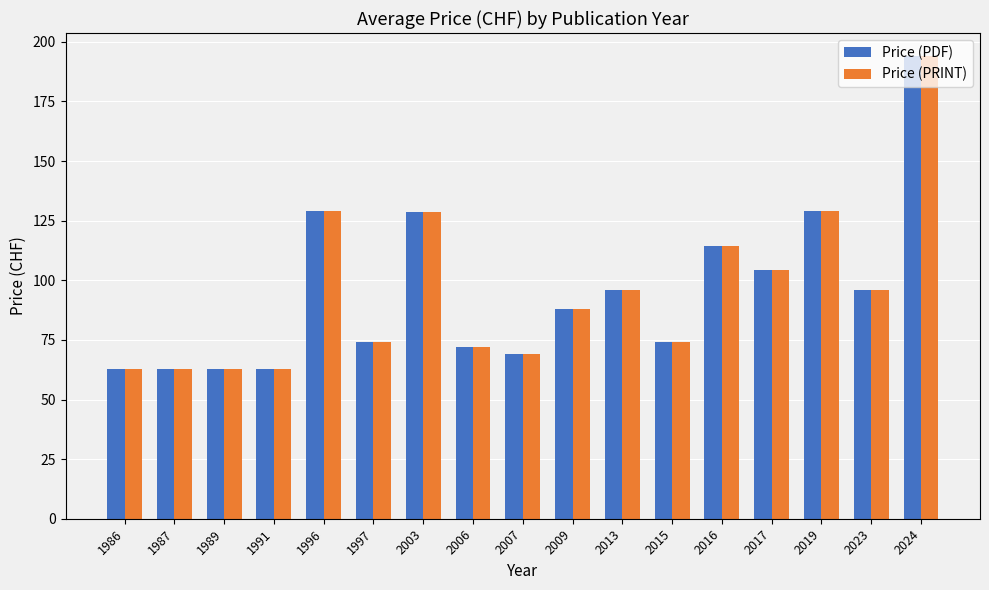

What is the sum of all Price (PRINT) values?

1619.8